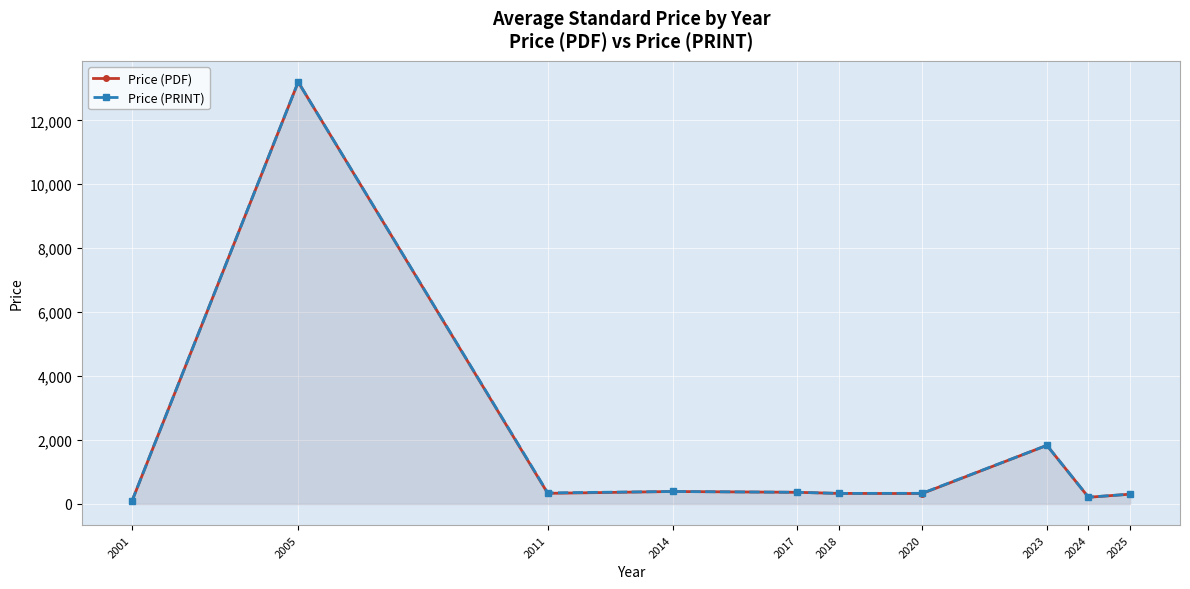

True or false: Price (PDF) and Price (PRINT) cross at least once.

False